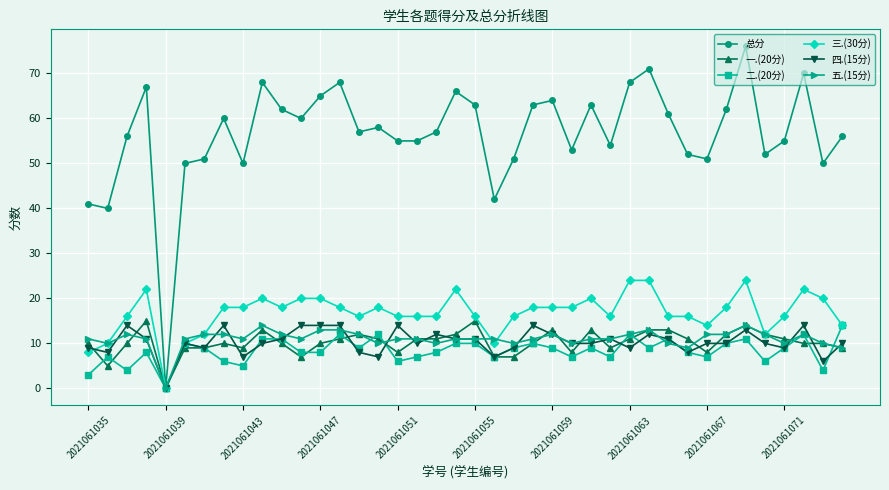

True or false: 二.(20分) has more than 2 points higher than both neighbors.

True